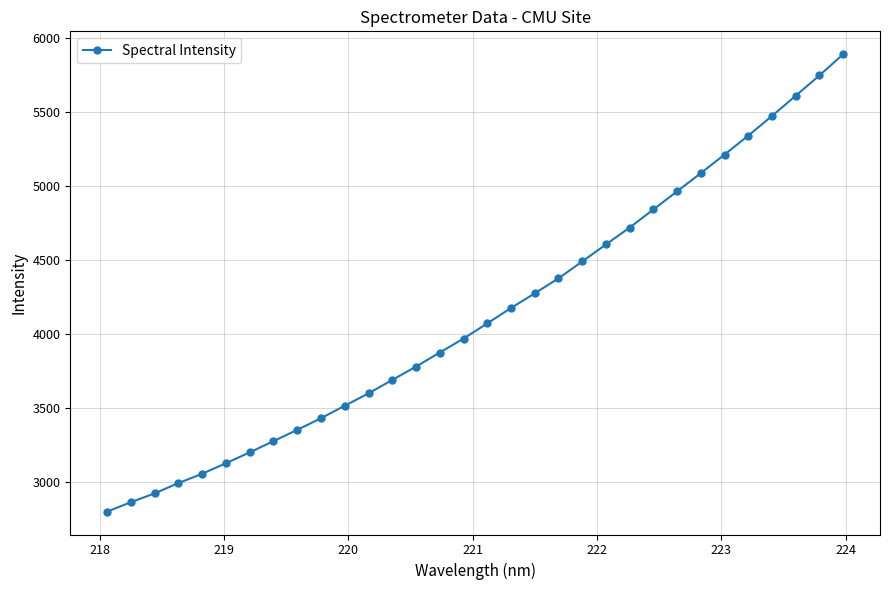

Reading left to right, what are all the values shown in this chart?

2800.7	2864.3	2924.0	2993.7	3056.4	3127.6	3201.1	3276.9	3353.1	3431.8	3515.9	3599.5	3690.2	3780.3	3875.5	3969.5	4072.3	4176.1	4275.3	4376.5	4490.3	4605.7	4719.6	4841.9	4964.4	5087.3	5213.0	5340.8	5473.8	5610.2	5747.4	5890.6